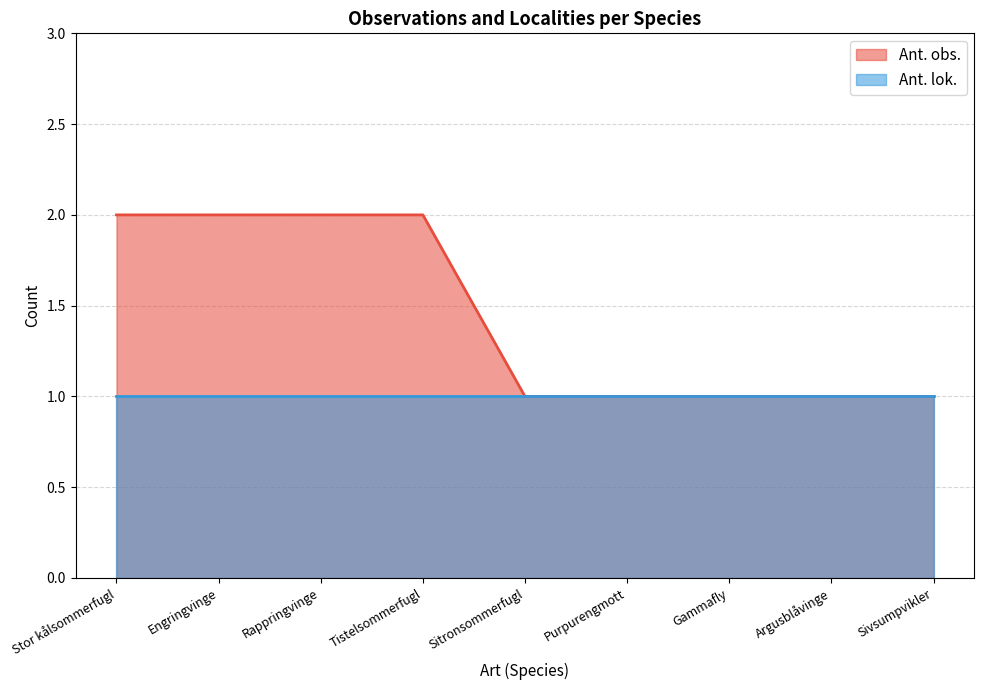

Which category has the lowest value across all series?

Sitronsommerfugl